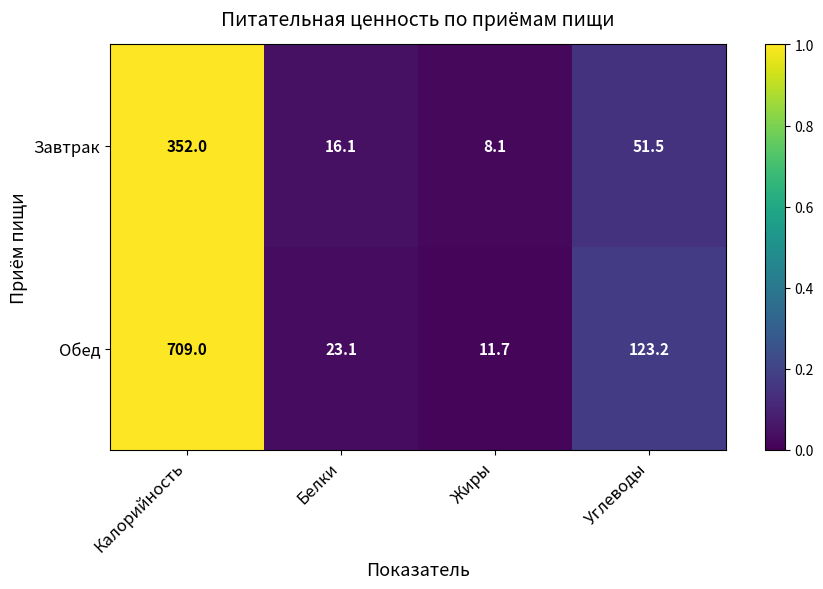

Reading left to right, what are all the values shown in this chart?

Завтрак: 352.0	16.1	8.1	51.5
Обед: 709.0	23.1	11.7	123.2